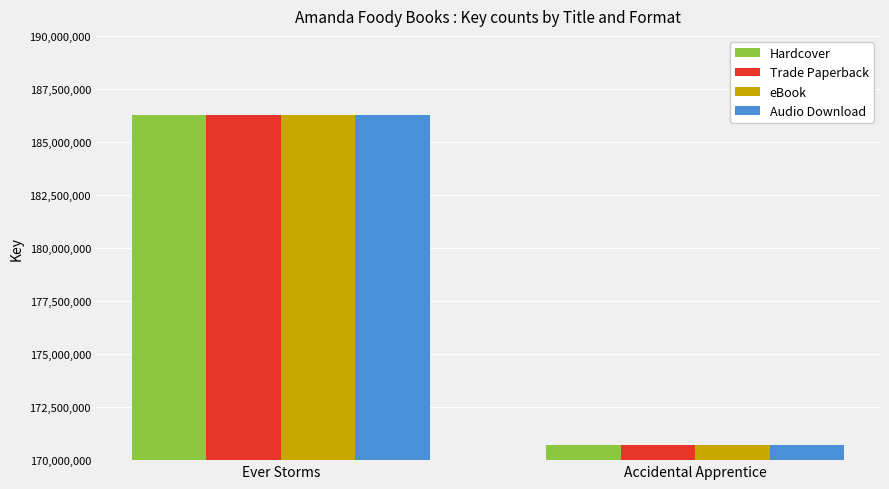

Is it true that Trade Paperback equals 186264870 at Ever Storms?

True